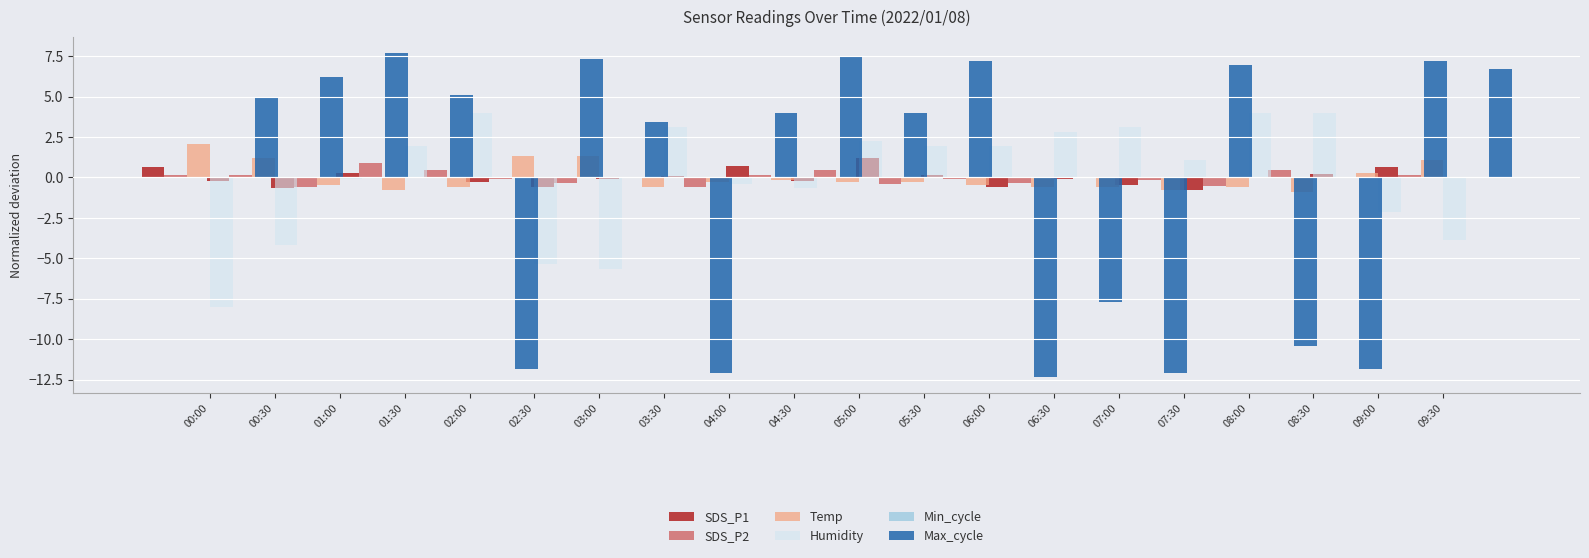

At which category is the sum across all series the highest?

05:30